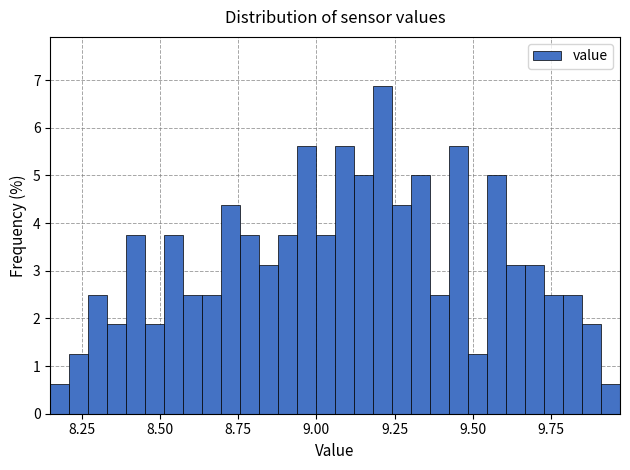

Around what value on the x-axis is the tallest bar? Give the approximate position of its centre, as read against the axis.

9.20